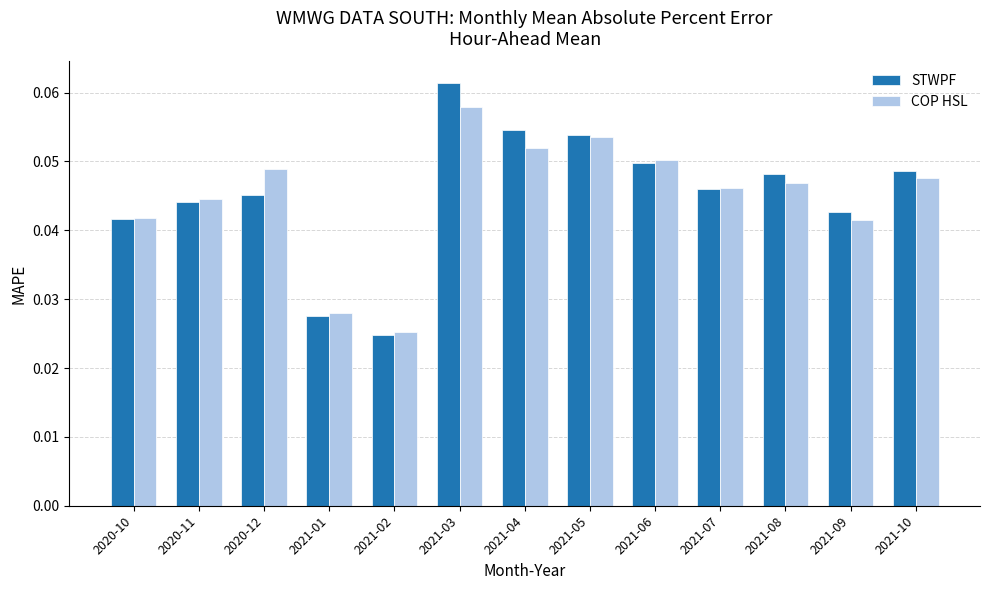

At which category is the sum across all series the highest?

2021-03